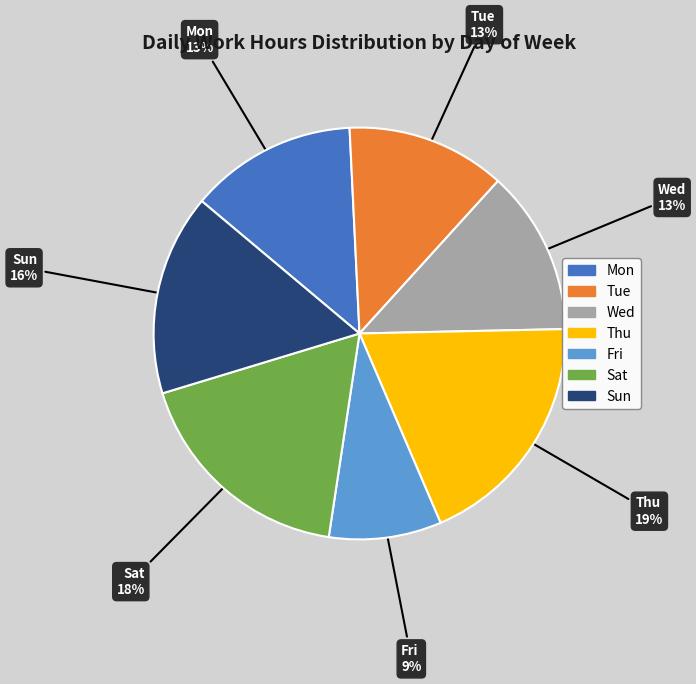

Is there any slice that represents more than half of the pie?

No